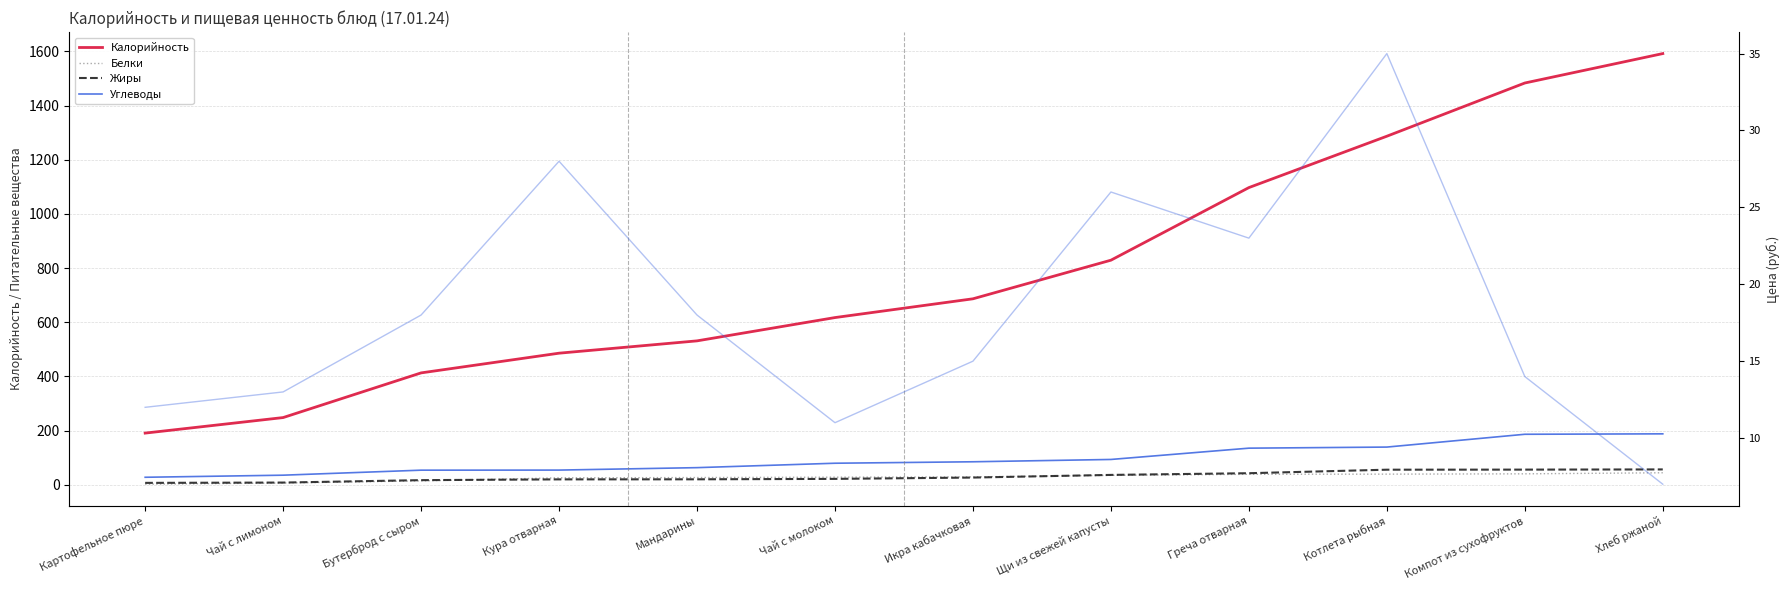

Between Кура отварная and Щи из свежей капусты, which series saw the biggest shift?

Калорийность